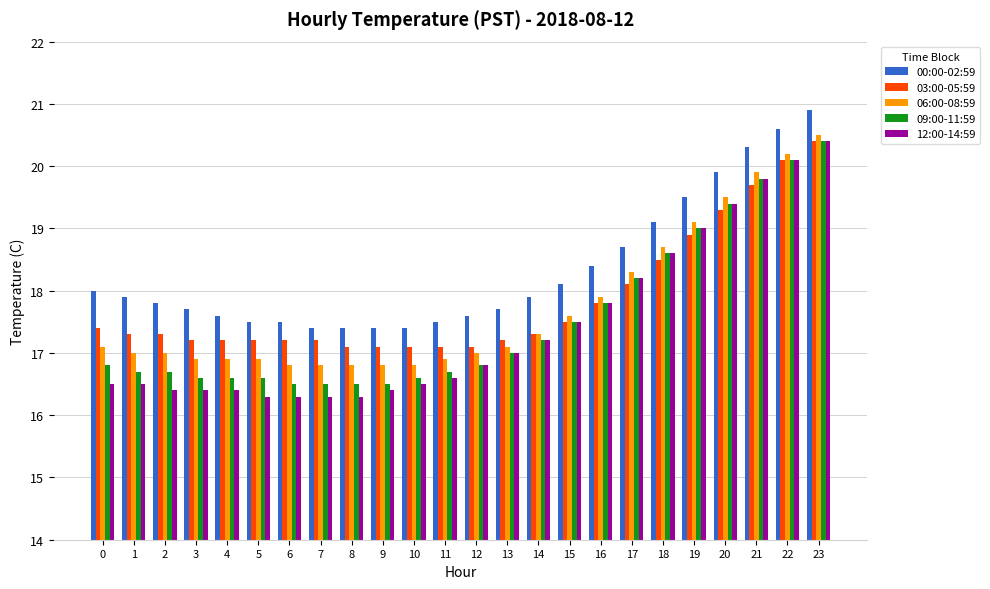

What is the total value across all series at 12?

85.3